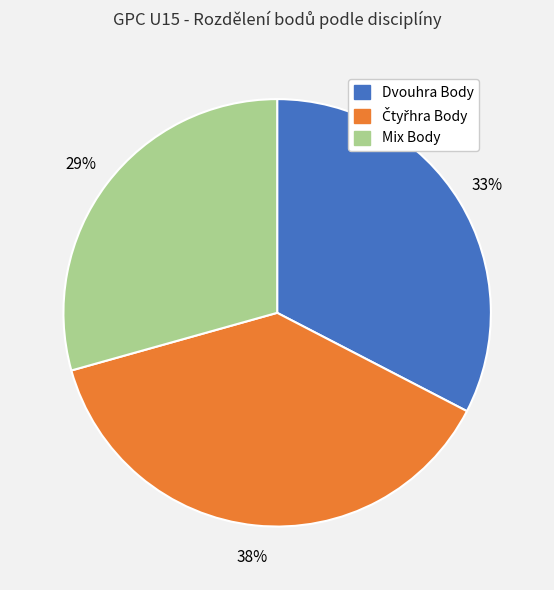

To the nearest percent, what is the difference between the largest and smallest slice percentages?

9%